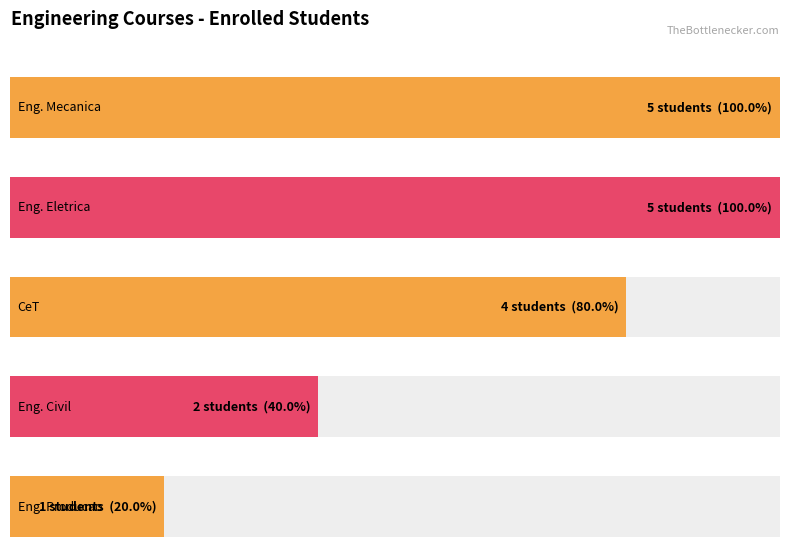

At how many categories does at least one series exceed 4?

2